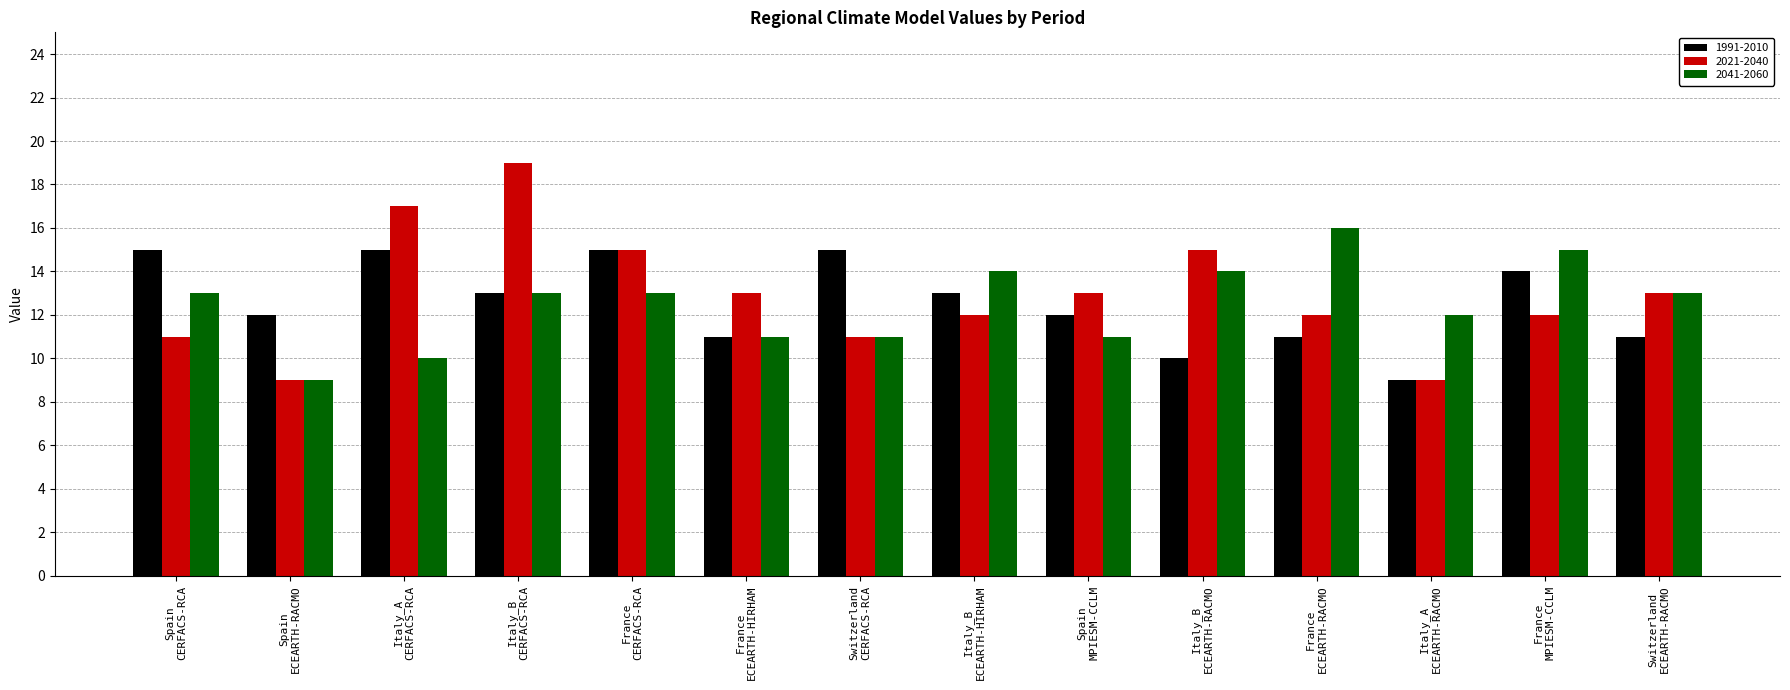

The value of 2021-2040 at Spain
CERFACS-RCA is 4. True or false?

False